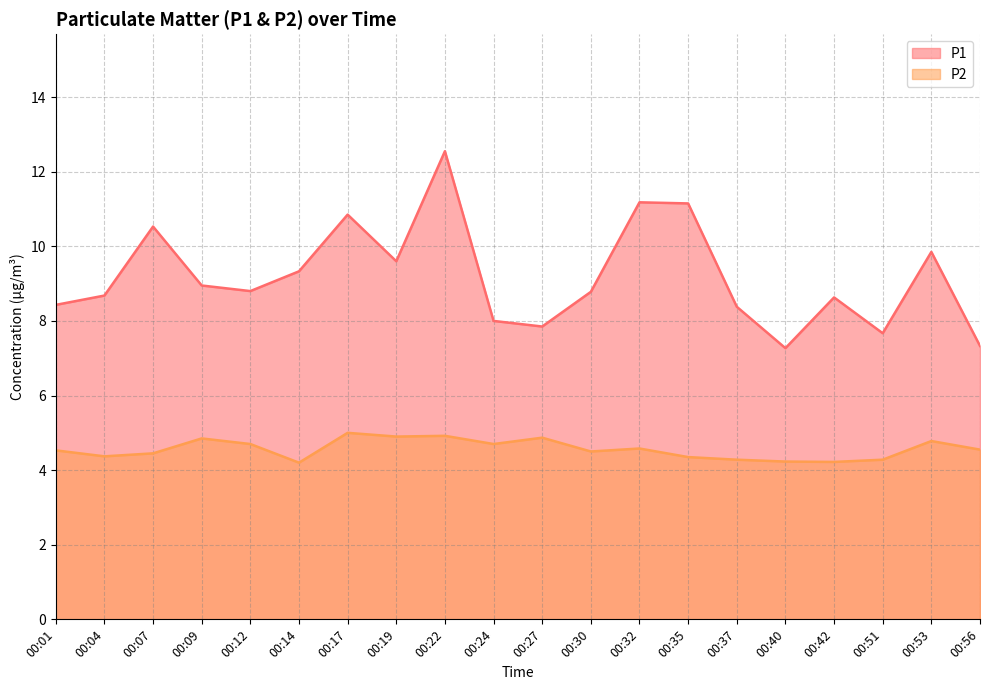

The P1 series shows 13.8 at 00:27. True or false?

False